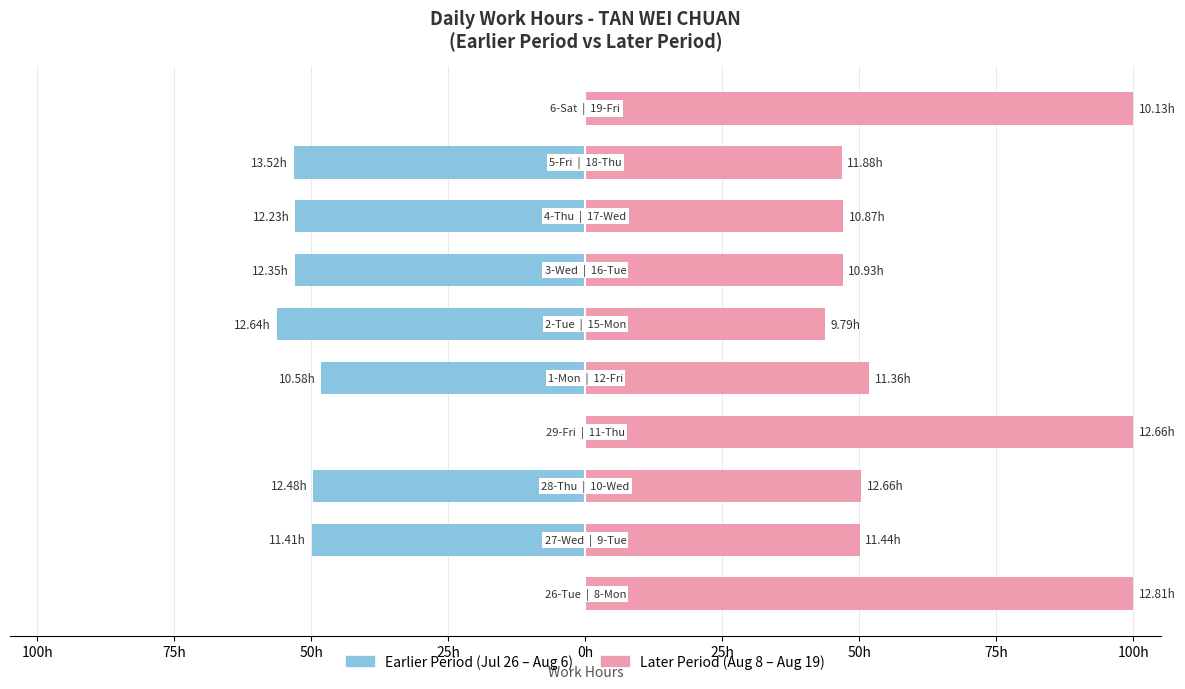

How many values in the Earlier Period series exceed -49?

4